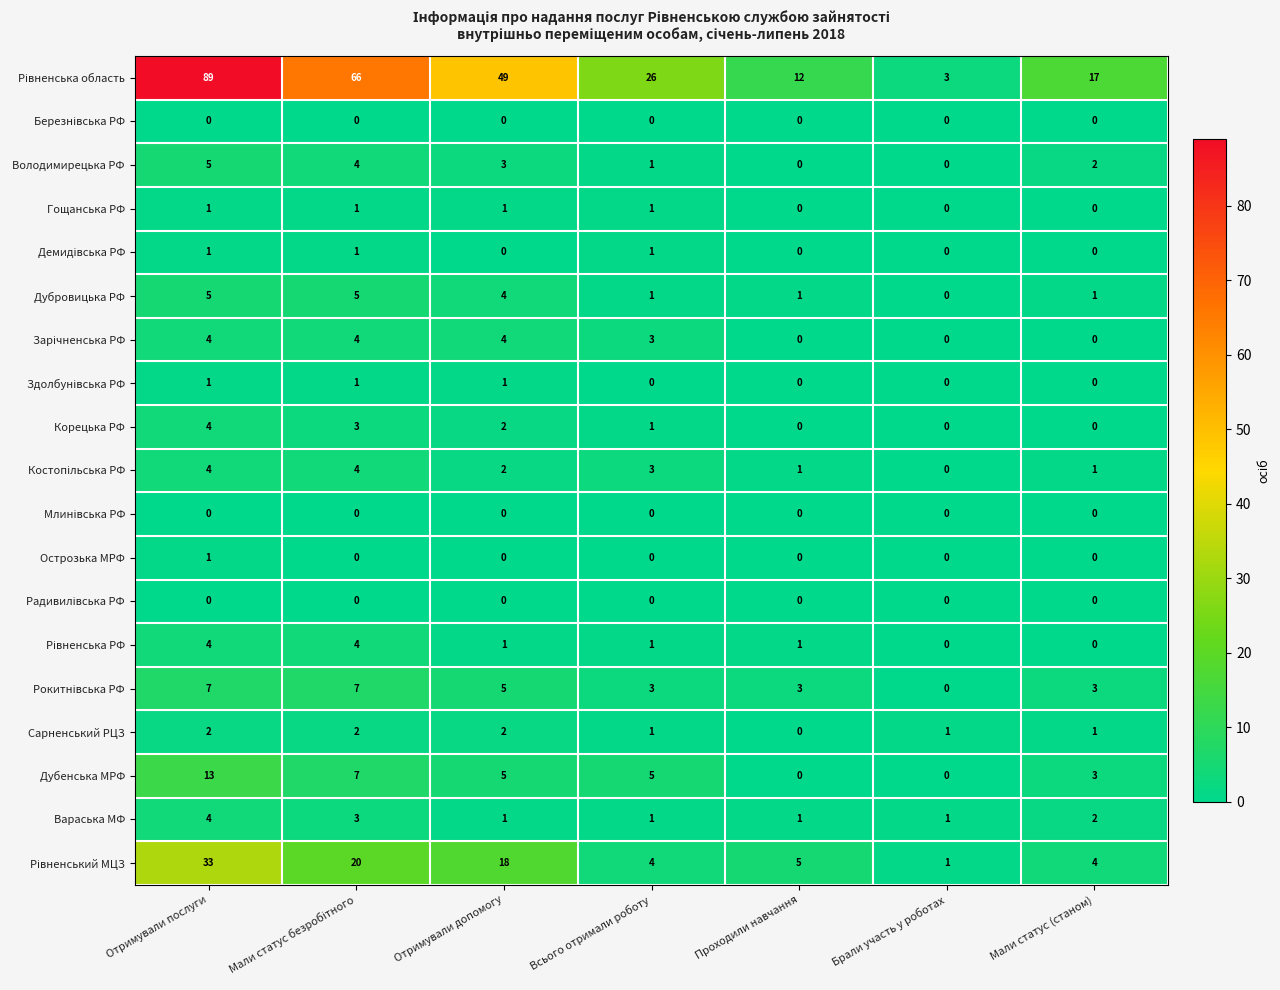

What is the total value across all series at Брали участь у роботах?

6